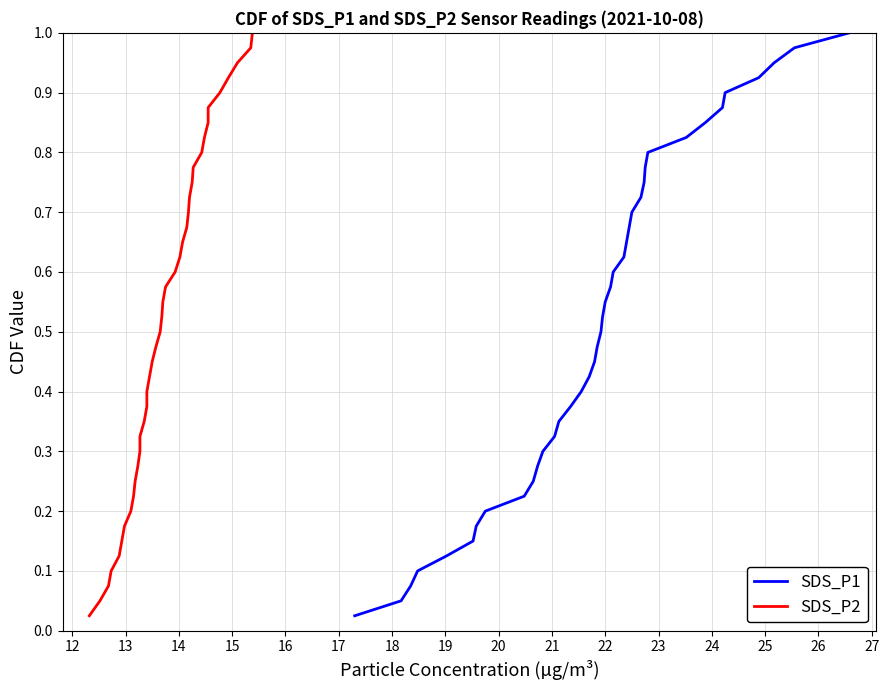

True or false: SDS_P2 has more than 1 interior local peaks.

False